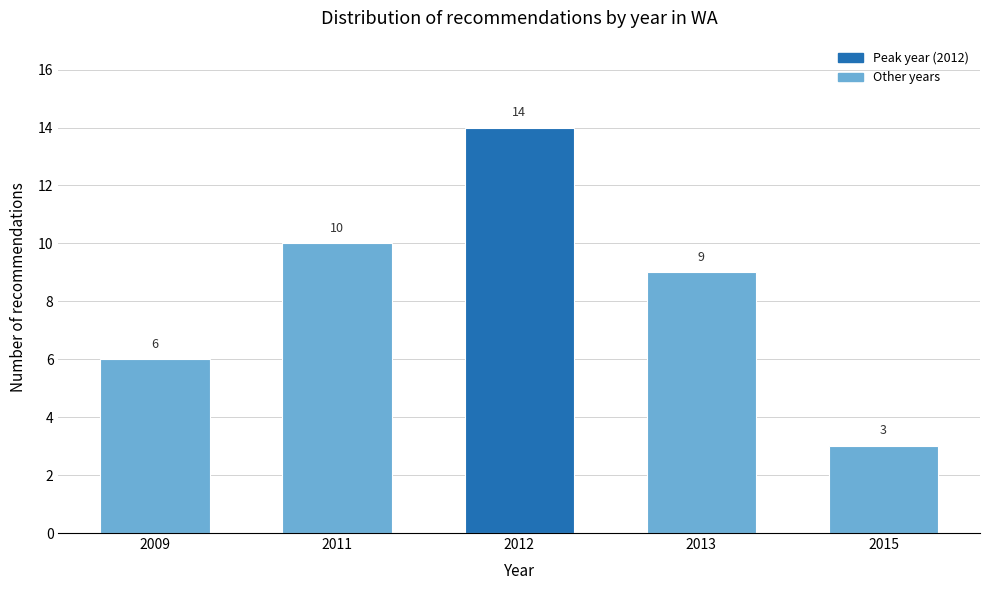

Reading left to right, what are all the values shown in this chart?

6	10	14	9	3